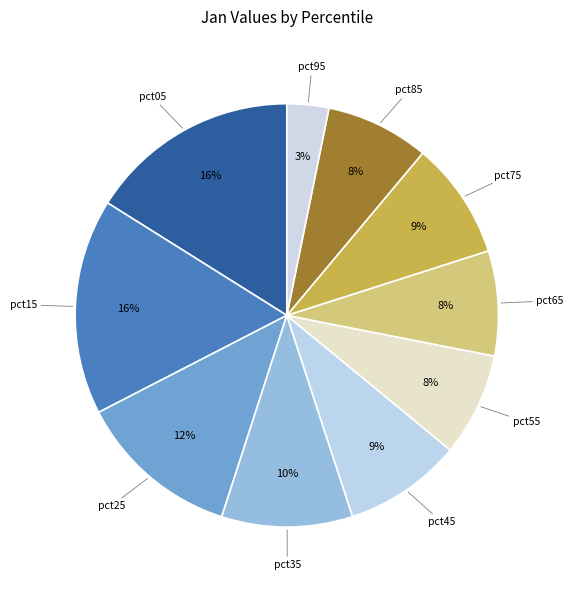

How many slices are in this pie chart?

10